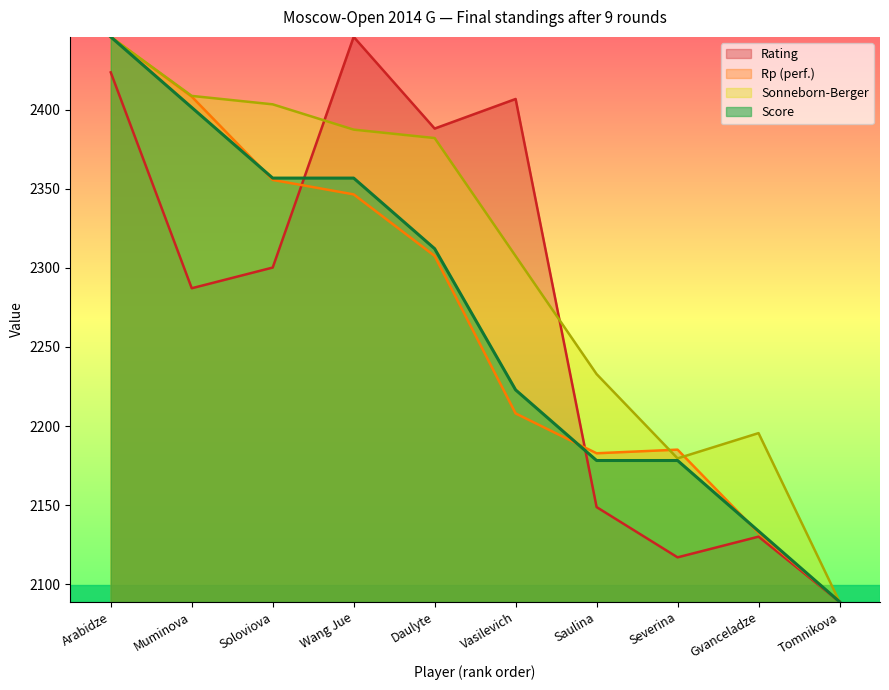

Does the chart have visible grid lines?

No